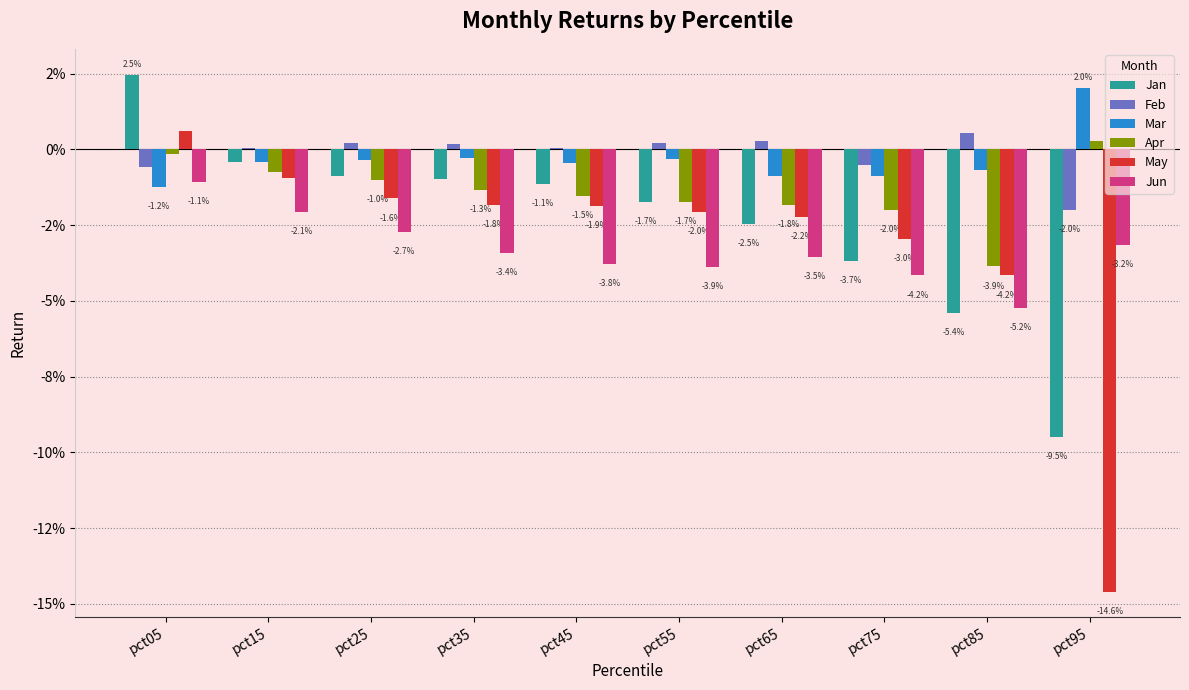

Are the bars horizontal?

No